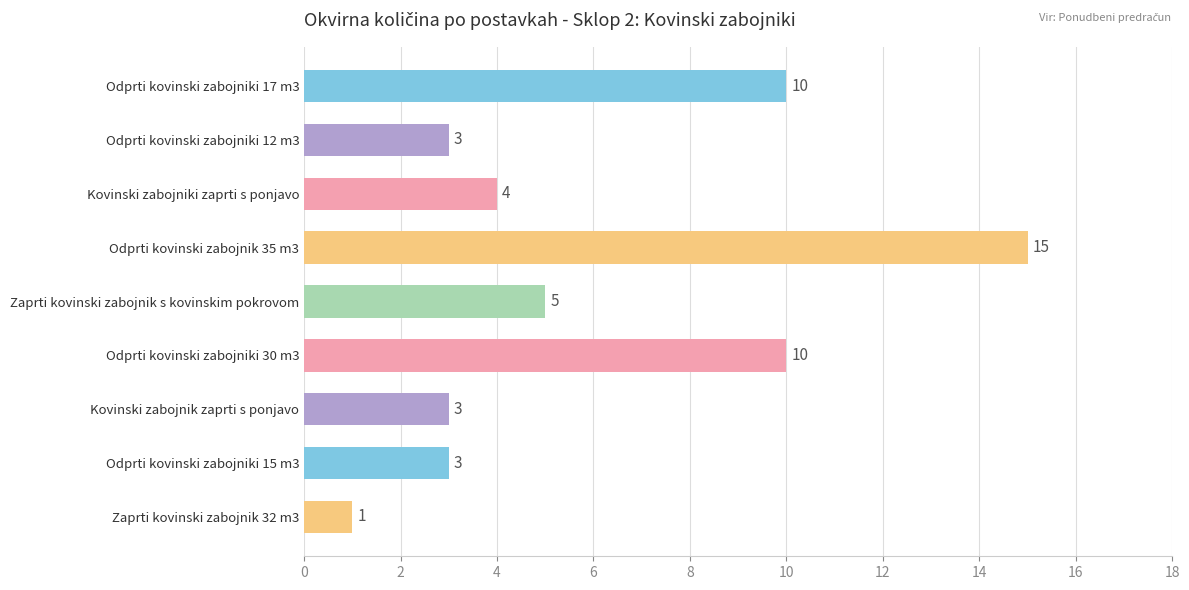

What is the minimum value shown in the chart?

1